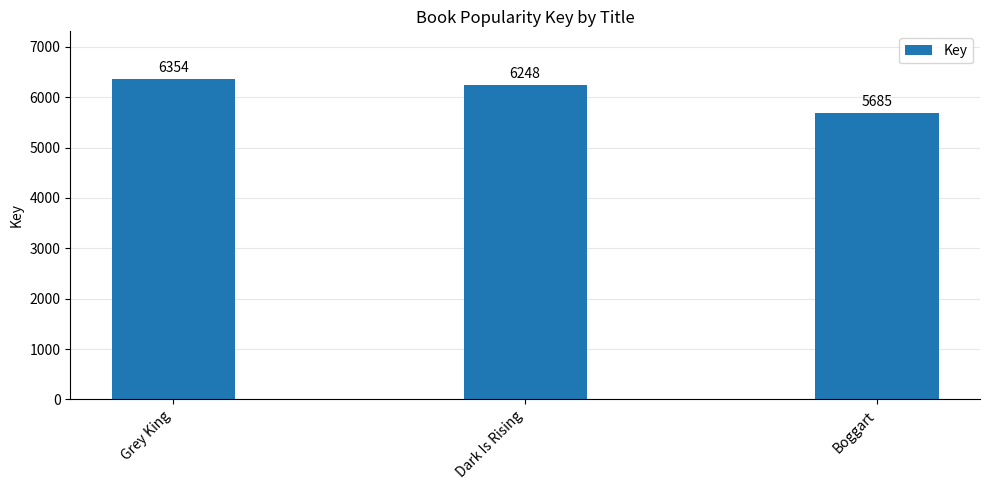

Does the chart contain any negative values?

No